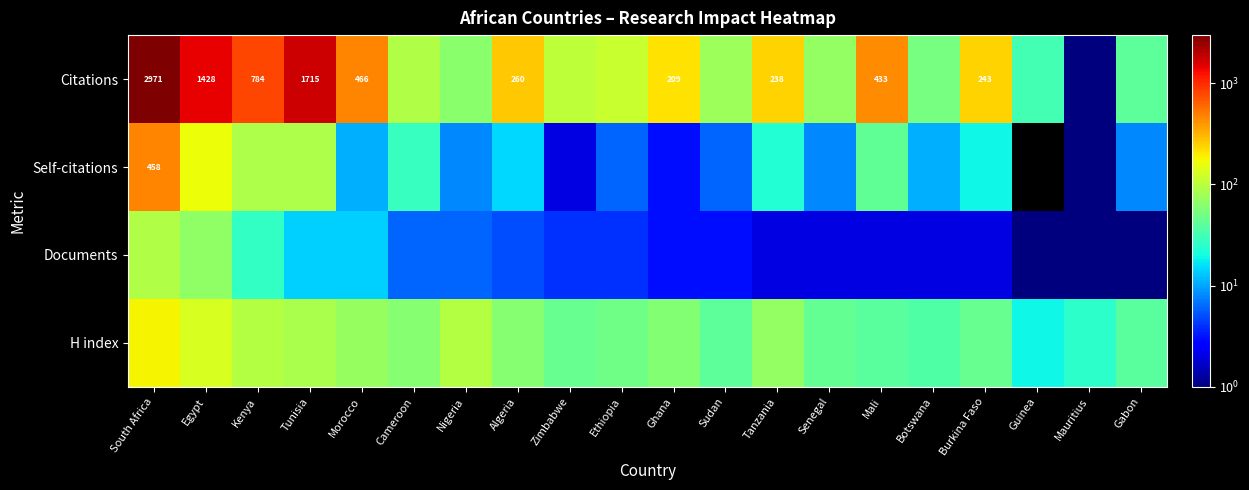

Is it true that Citations equals 209 at Ghana?

True